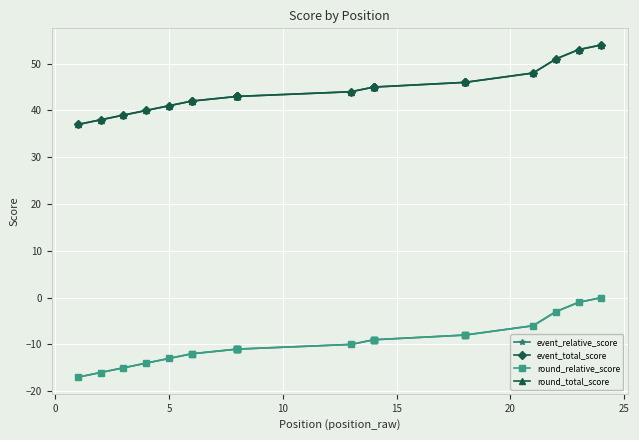

True or false: event_relative_score and event_total_score intersect in this chart.

False